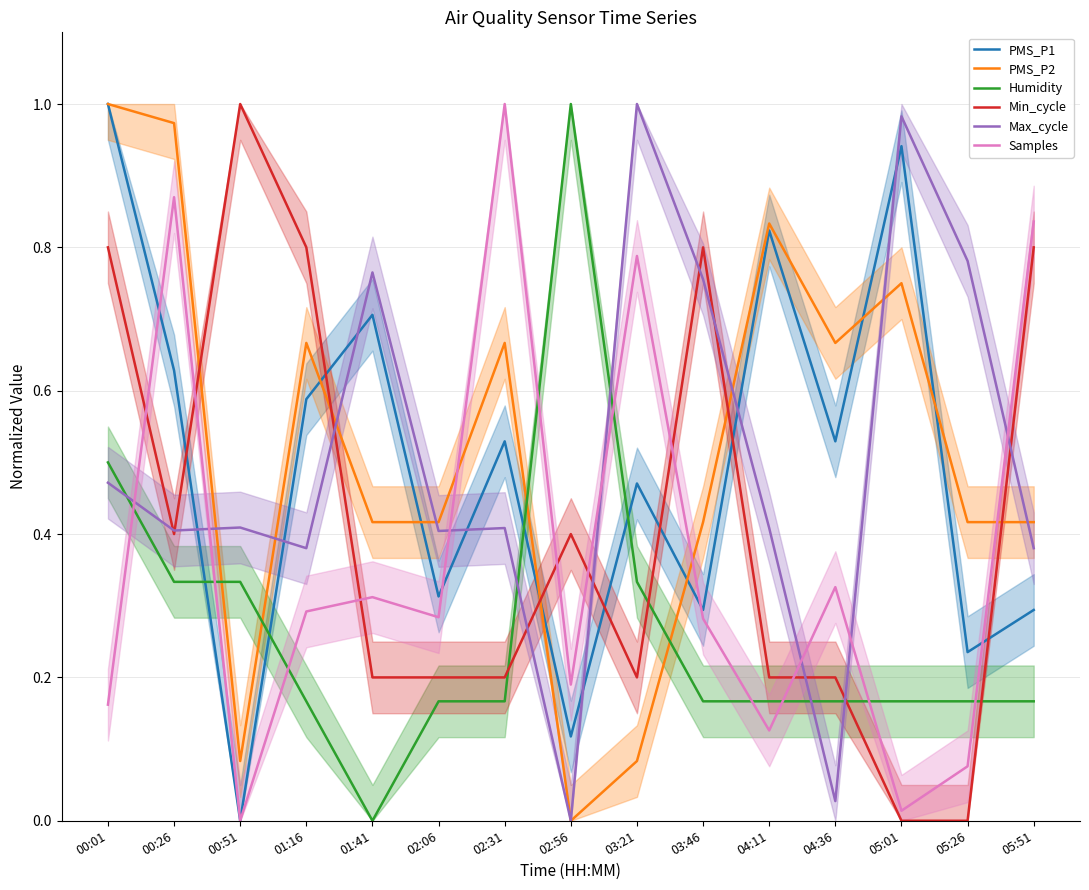

Where is the first local maximum for Humidity?

02:56